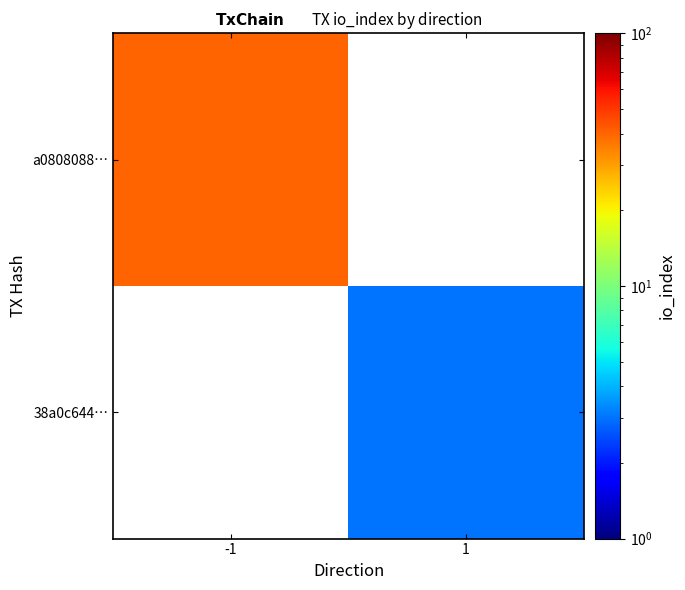

At how many categories does at least one series exceed 30?

1